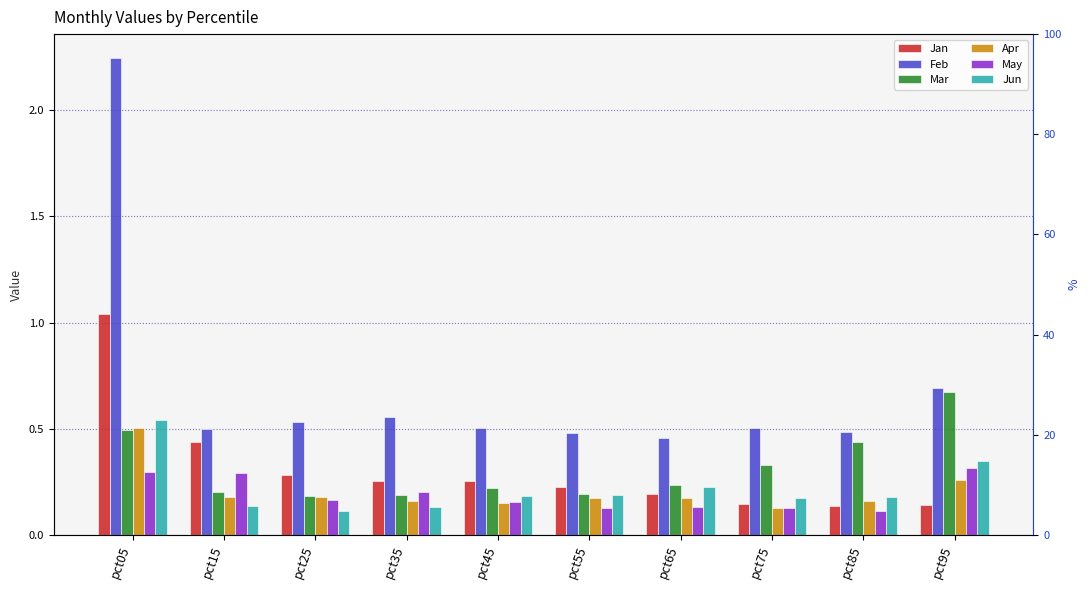

Rank the categories by May value from lowest to highest.

pct85, pct55, pct75, pct65, pct45, pct25, pct35, pct15, pct05, pct95